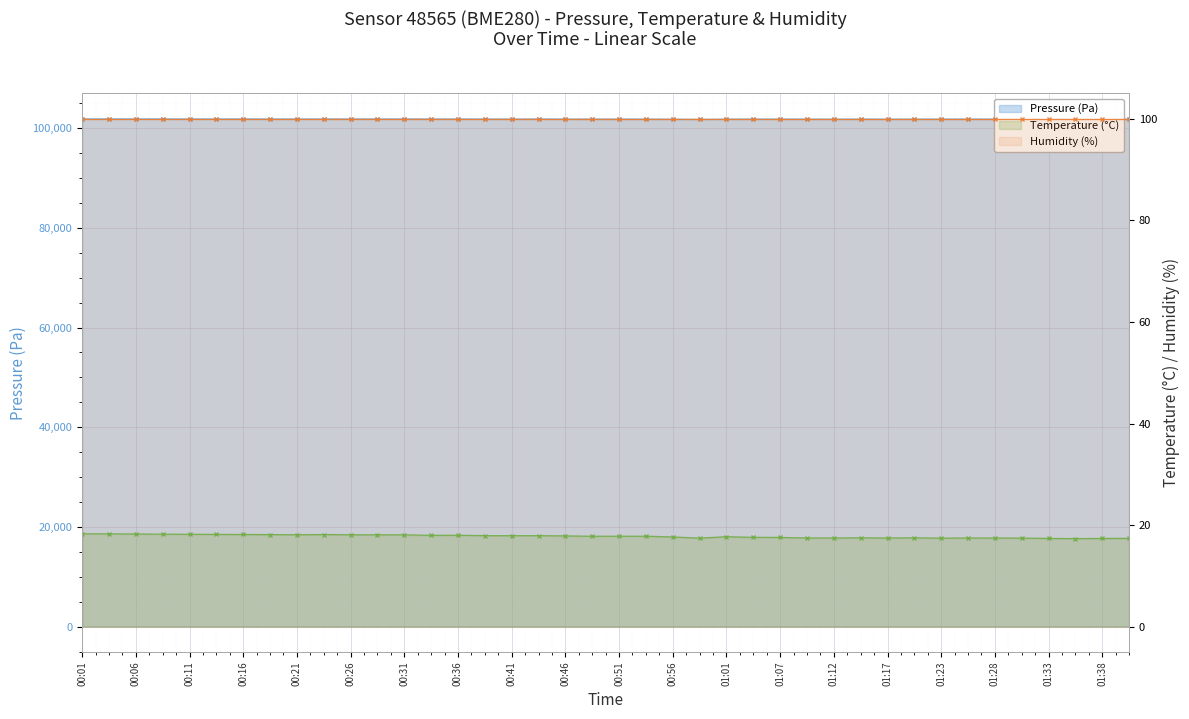

At which category is the sum across all series the highest?

00:04